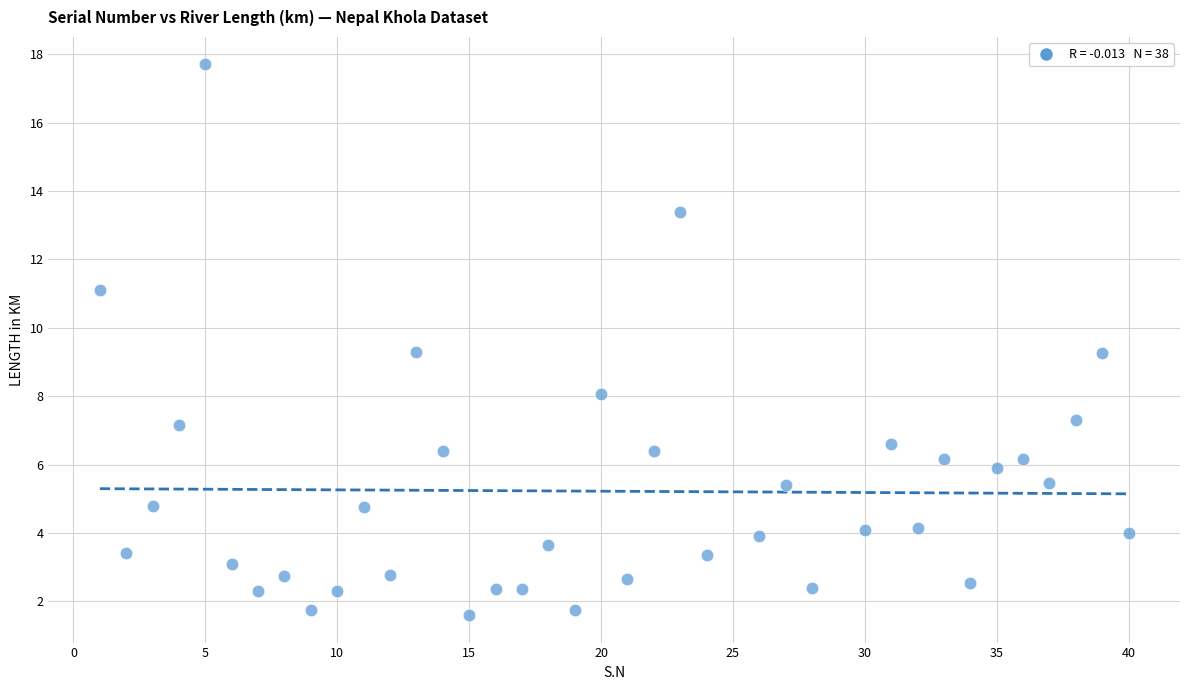

What is the range of X values (max minus min)?

39.0